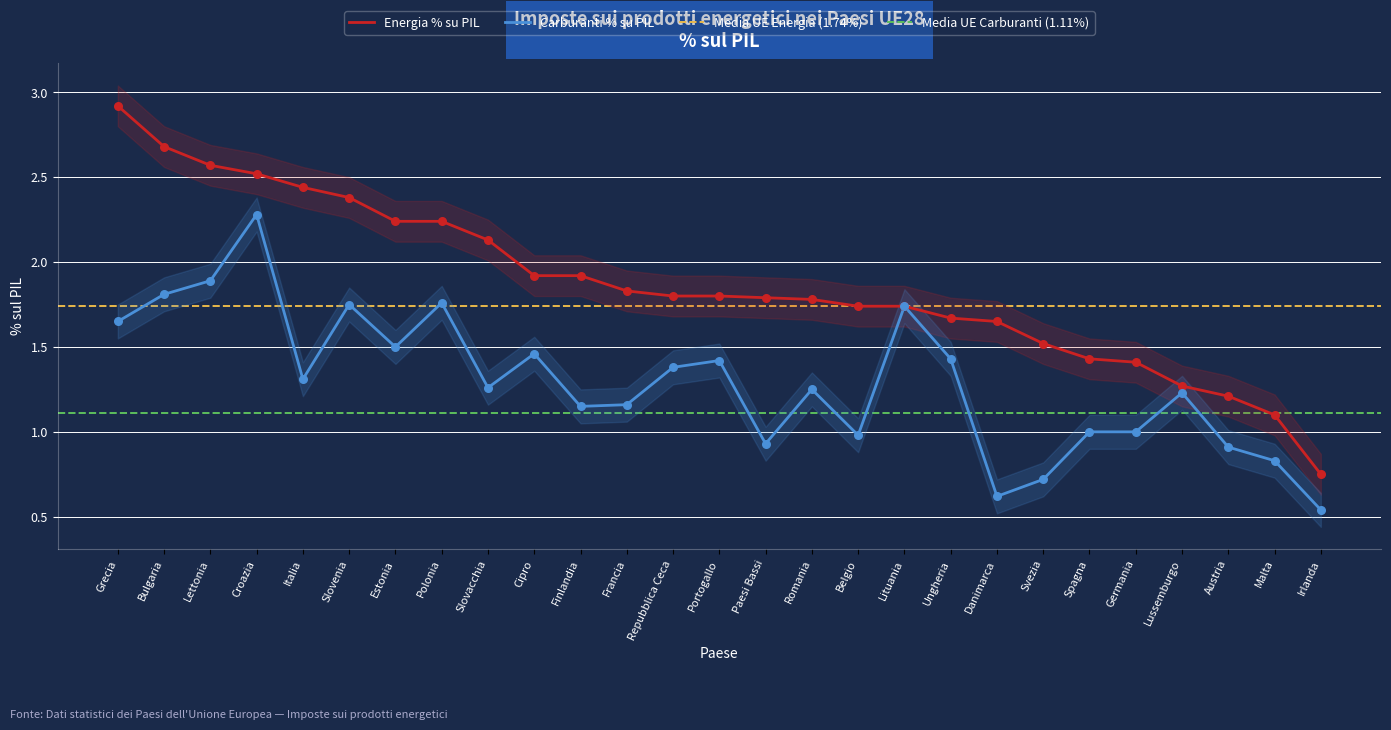

At which category is the sum across all series the highest?

Croazia